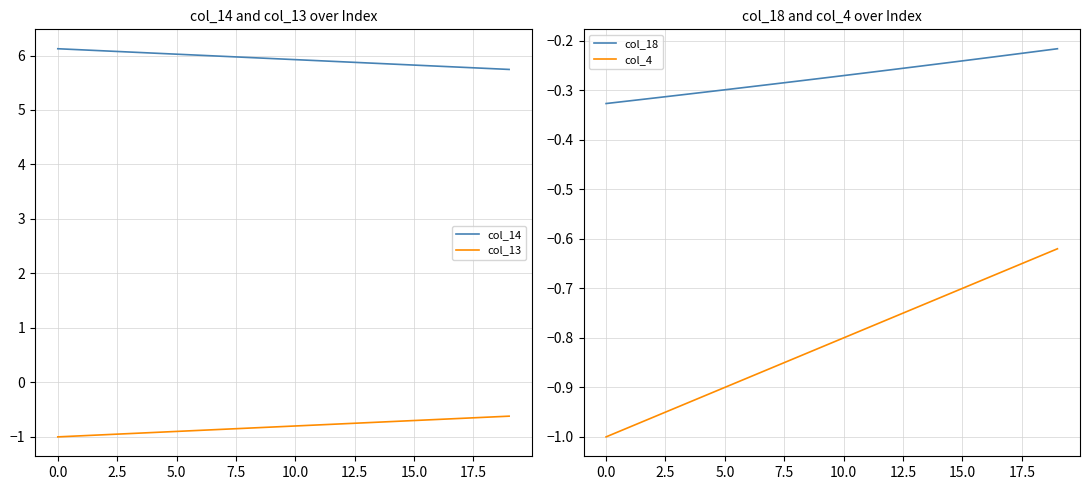

The value of col_18 at 10 is -0.3. True or false?

True